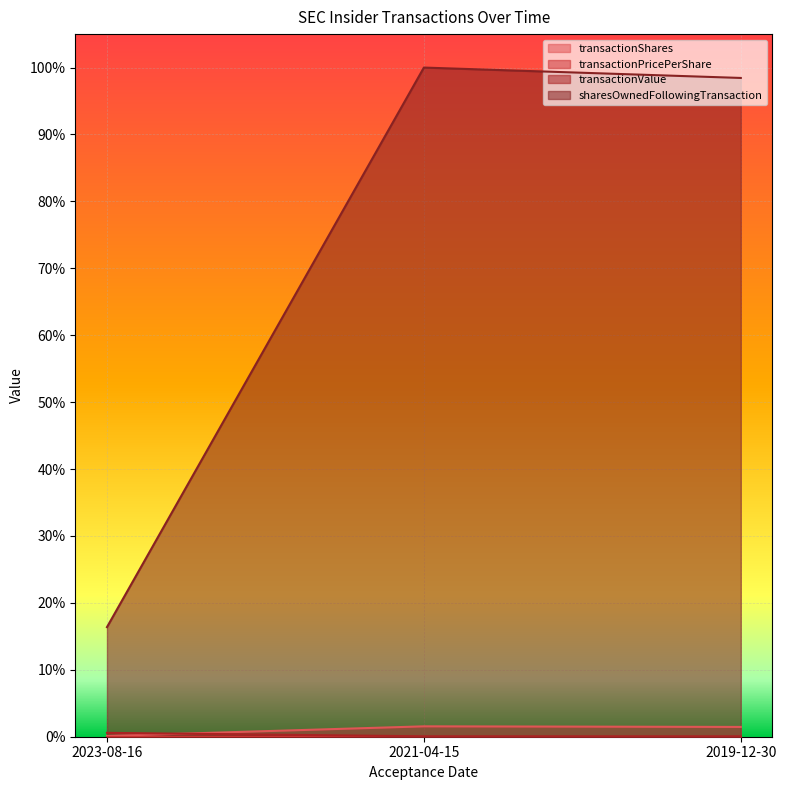

True or false: transactionShares has a value of 0.0 at 2021-04-15.

False